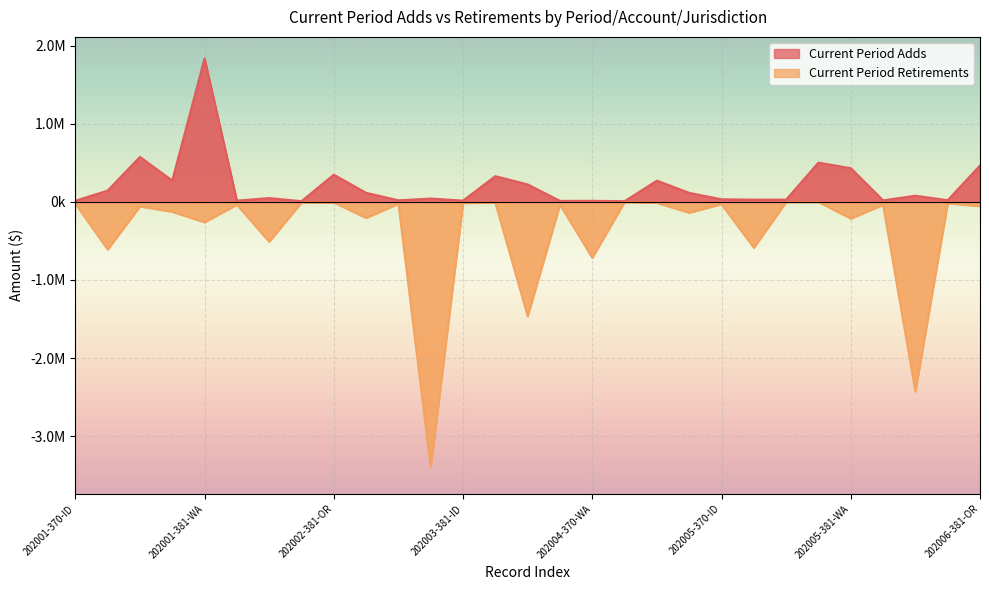

How many data points in Current Period Retirements are above -36481?

14